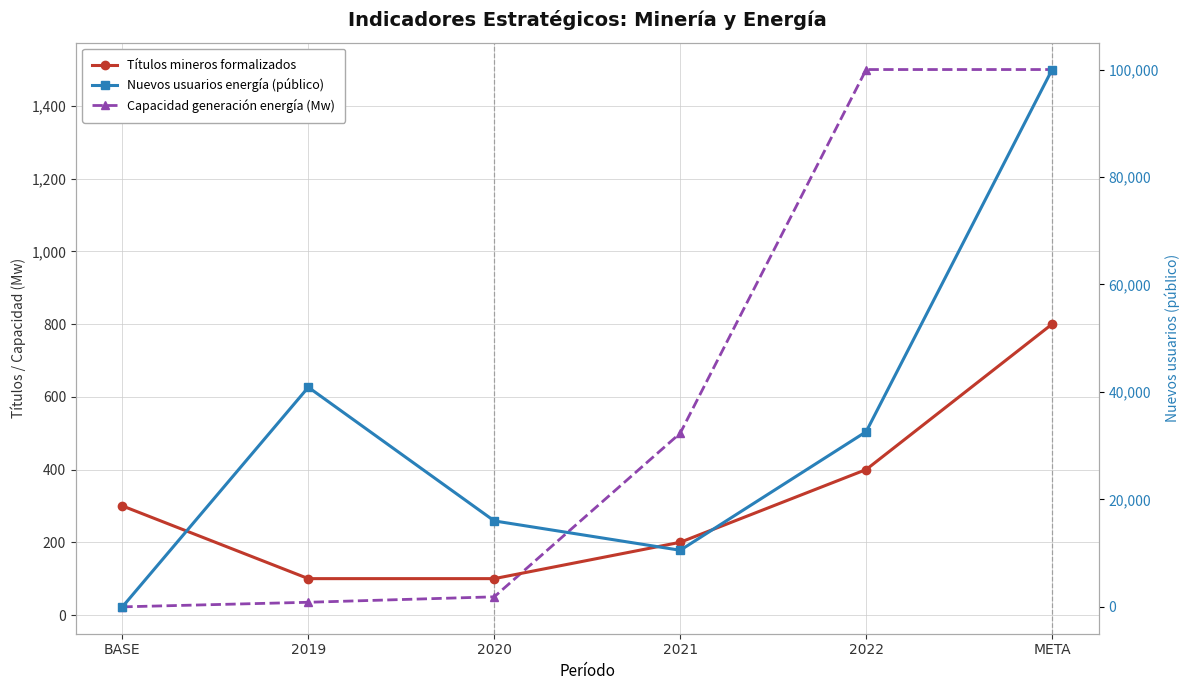

What is the average value of the Títulos mineros formalizados series?

316.7